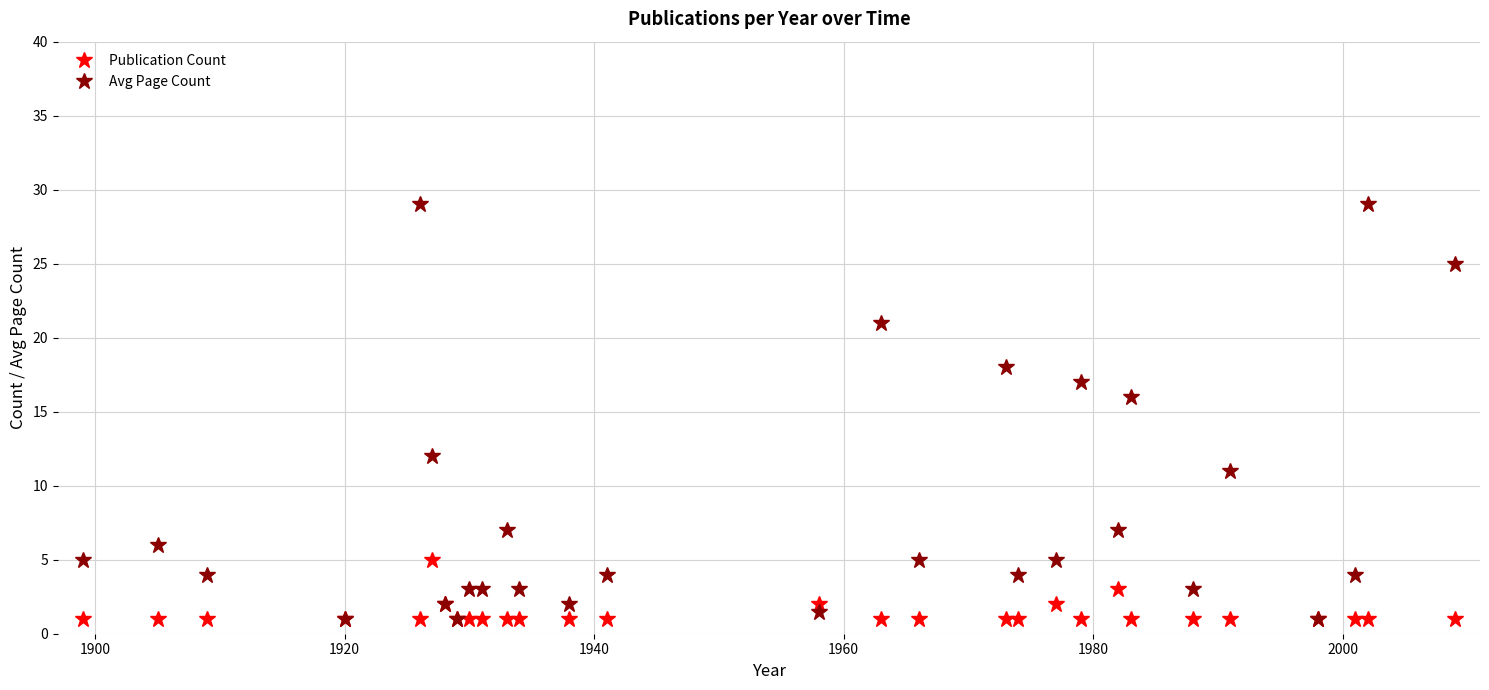

True or false: Avg Page Count has more than 2 interior local peaks.

True